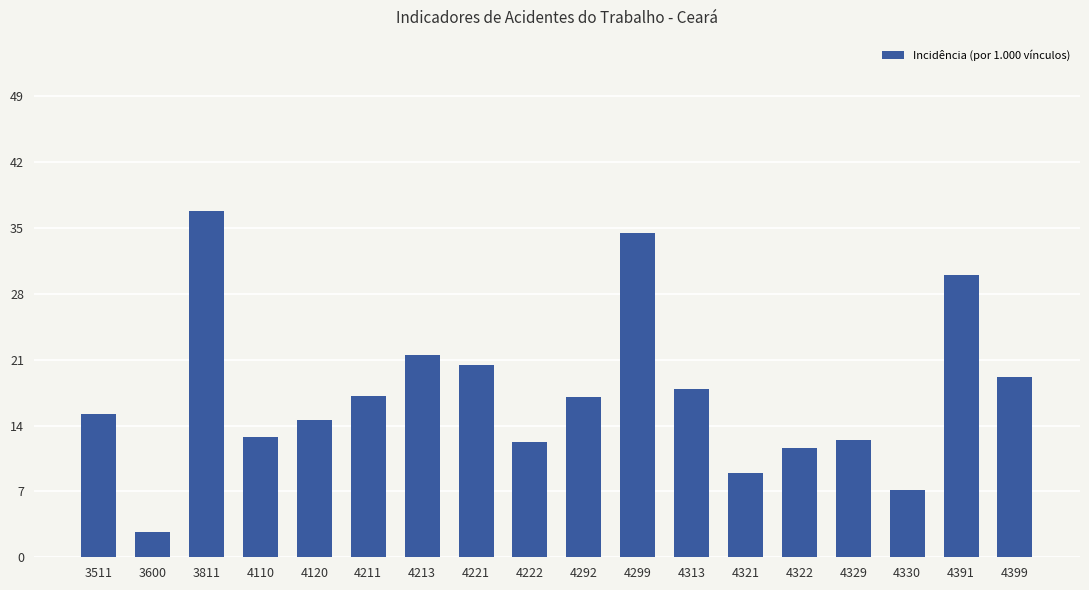

What is the smallest value displayed?

2.7